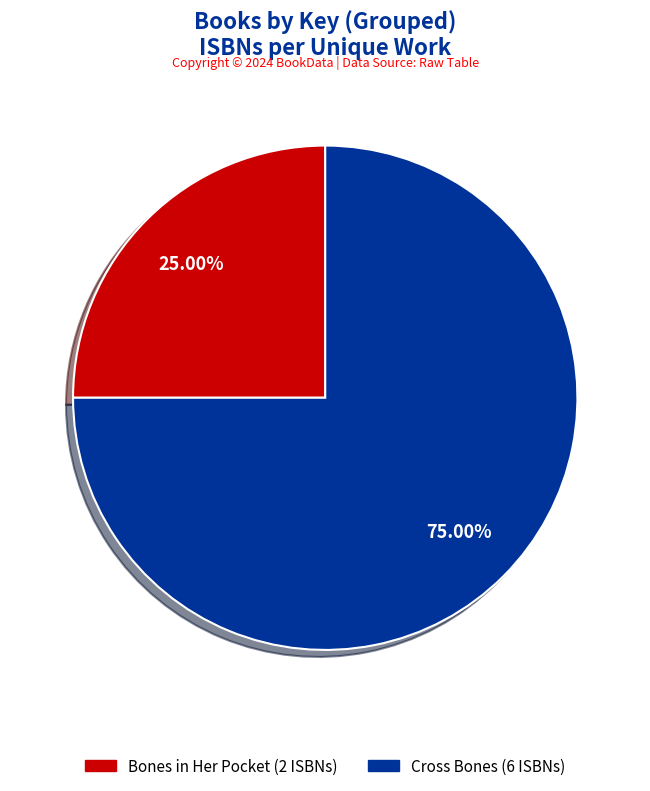

To the nearest percent, what is the average slice percentage?

50%